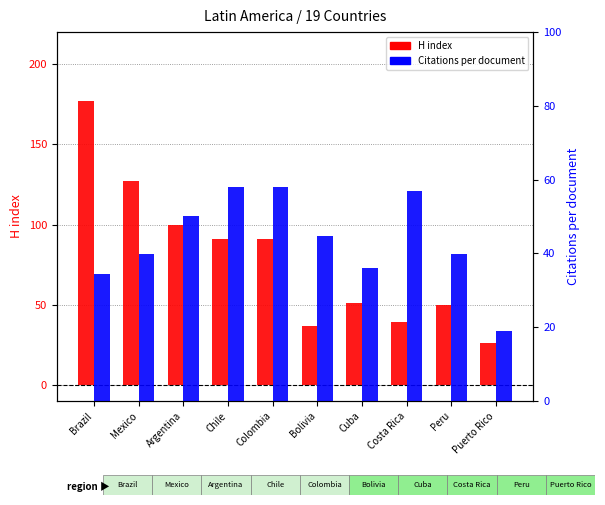

What is the label of the 9th bar from the right?

Mexico